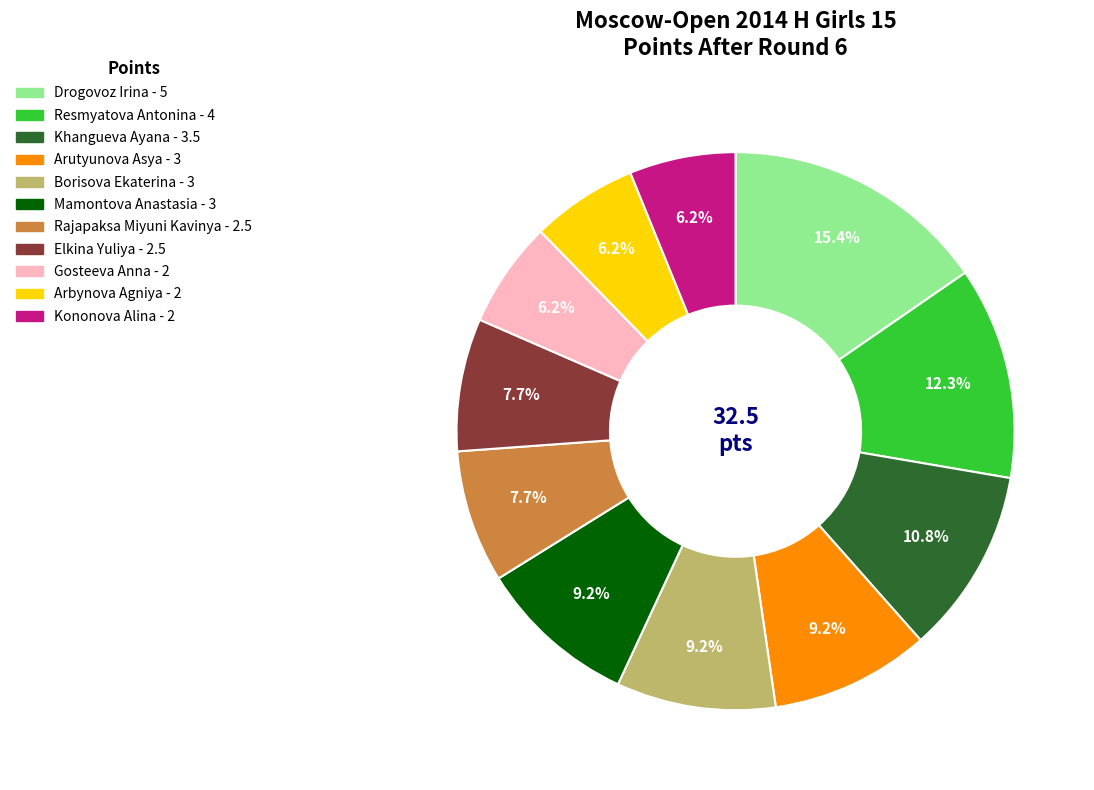

Which category has the biggest portion of the pie?

Drogovoz Irina